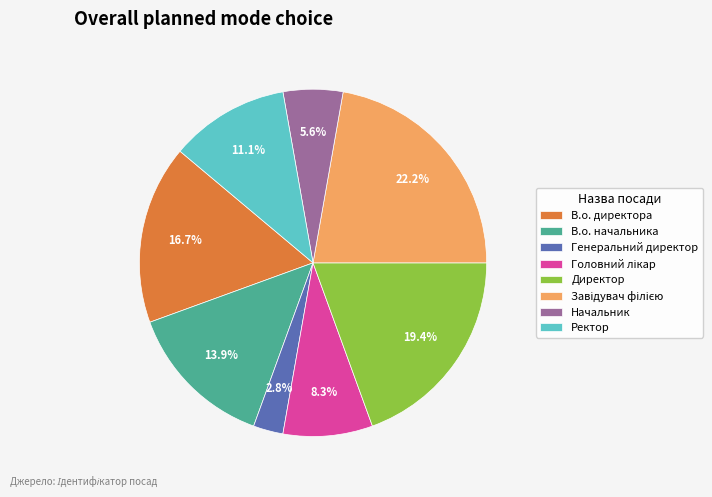

Do Начальник and В.о. директора together represent more than half of the pie?

No